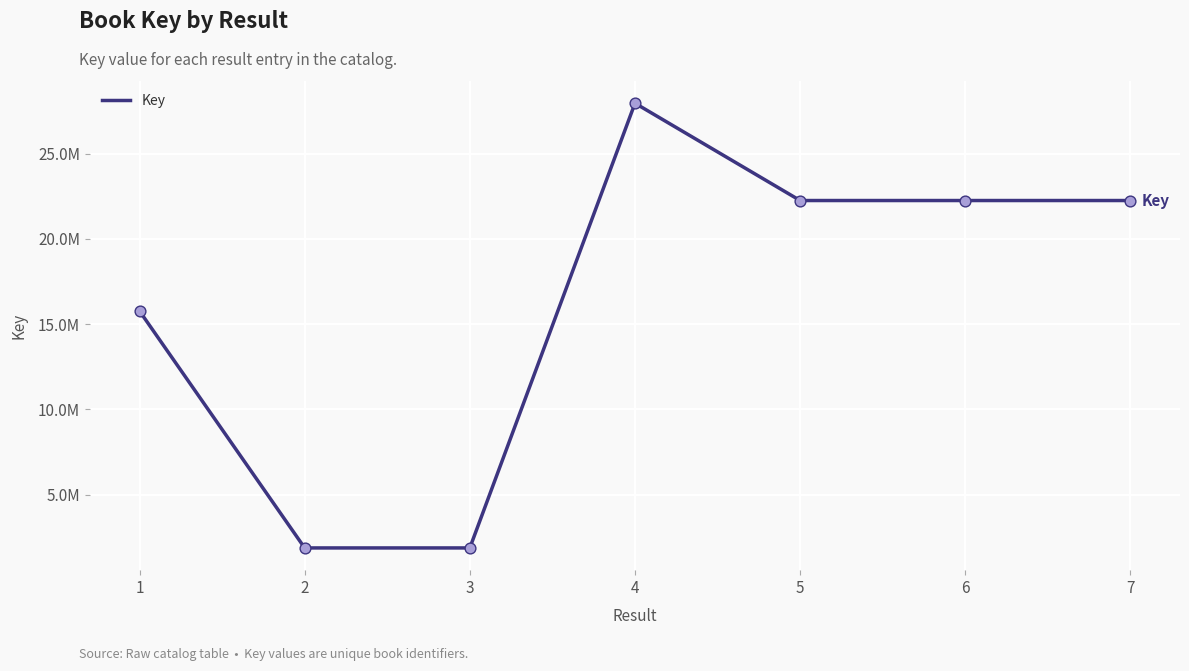

What is the change in value from 3 to 7?

+20369650